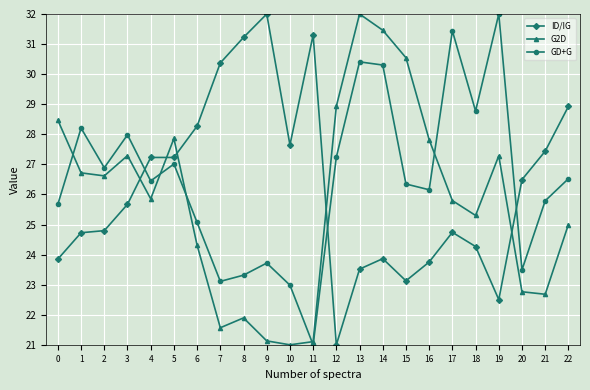

Is it true that ID/IG equals 28.9 at 22?

True